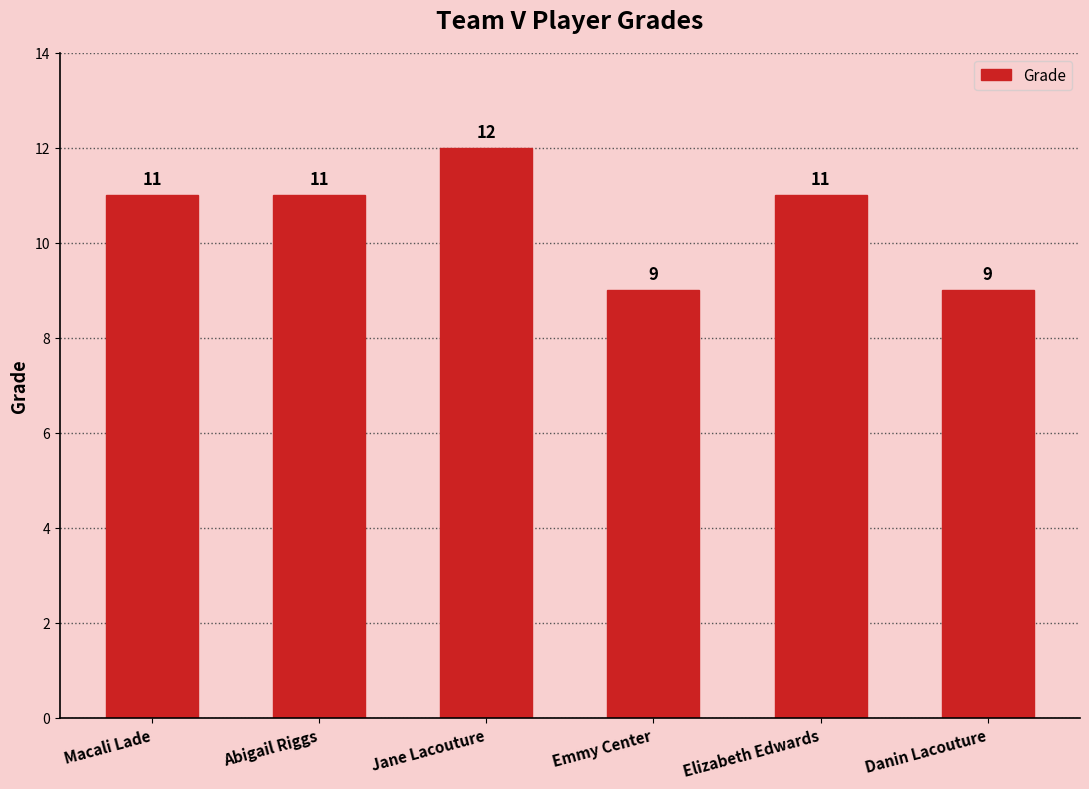

What is the label of the 4th bar from the right?

Jane Lacouture